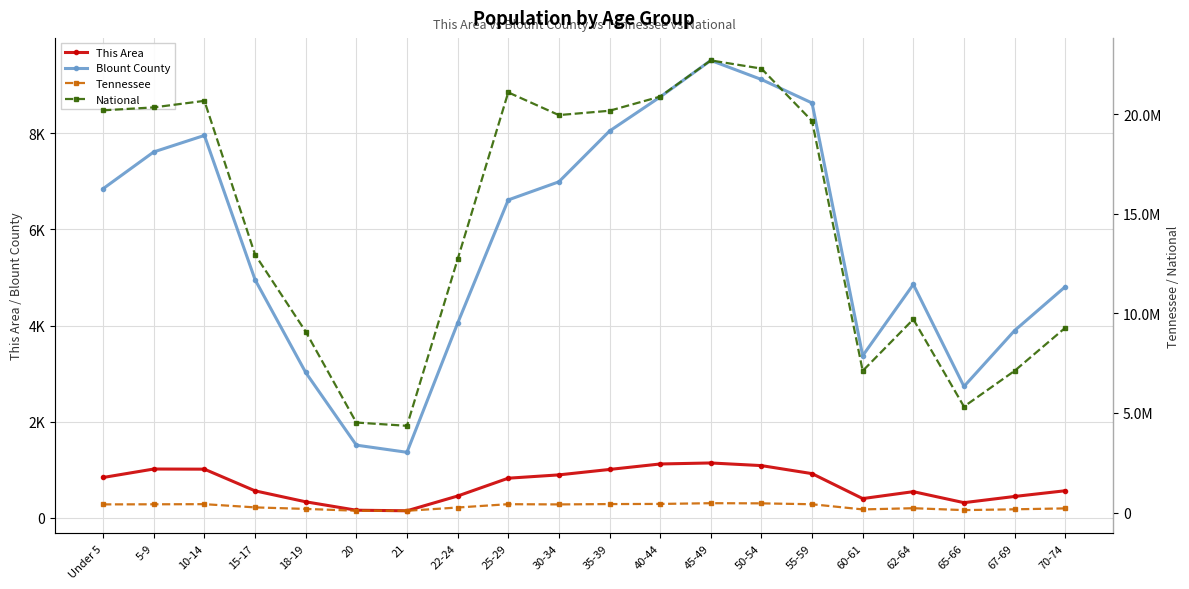

Which category has the lowest value in the This Area series?

21